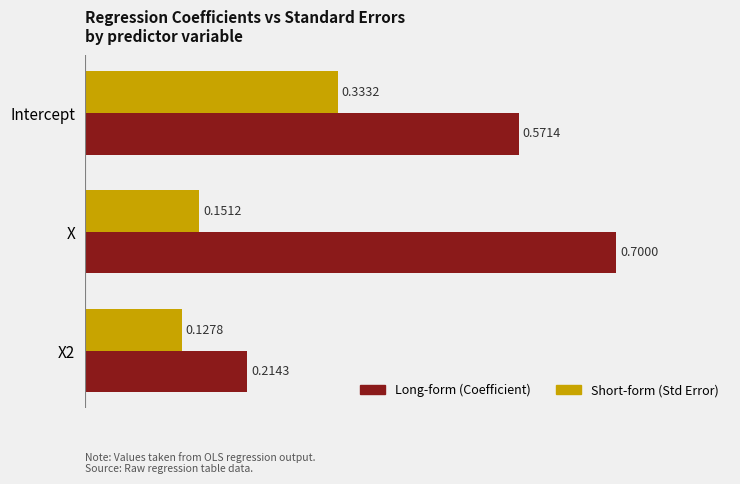

Which category has the highest value across all series?

X